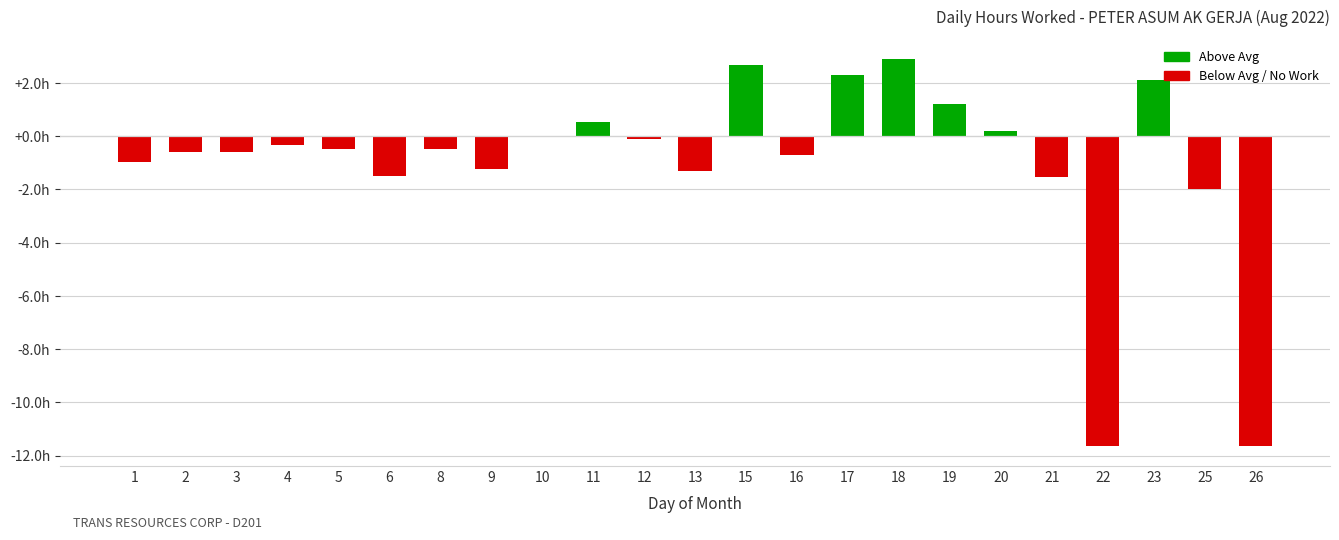

List the labels in order of value, largest first.

18, 15, 17, 23, 19, 11, 20, 10, 12, 4, 5, 8, 2, 3, 16, 1, 9, 13, 6, 21, 25, 22, 26